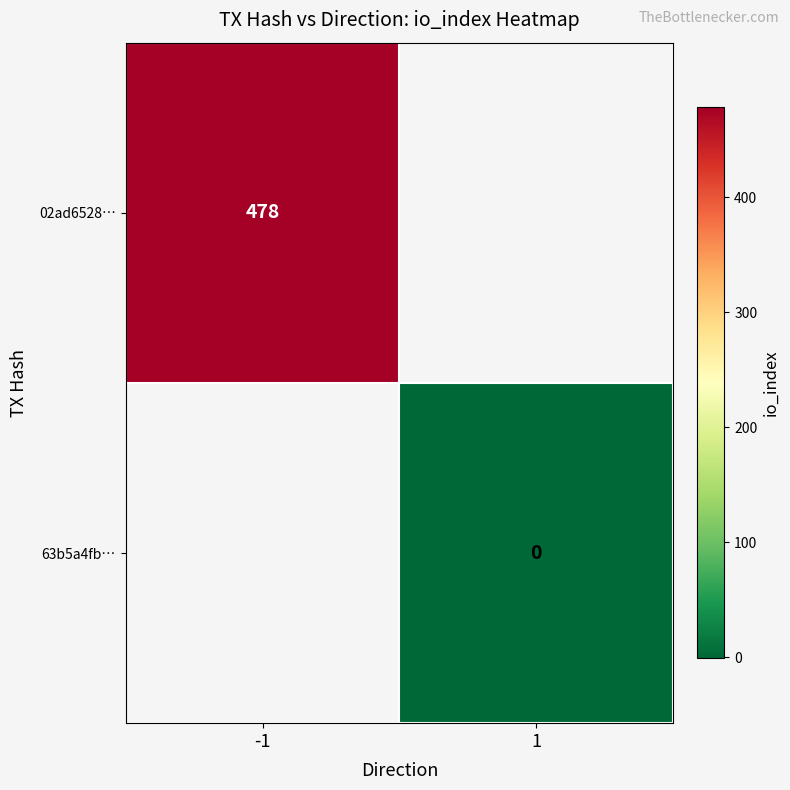

The 02ad6528… series shows 831 at -1. True or false?

False